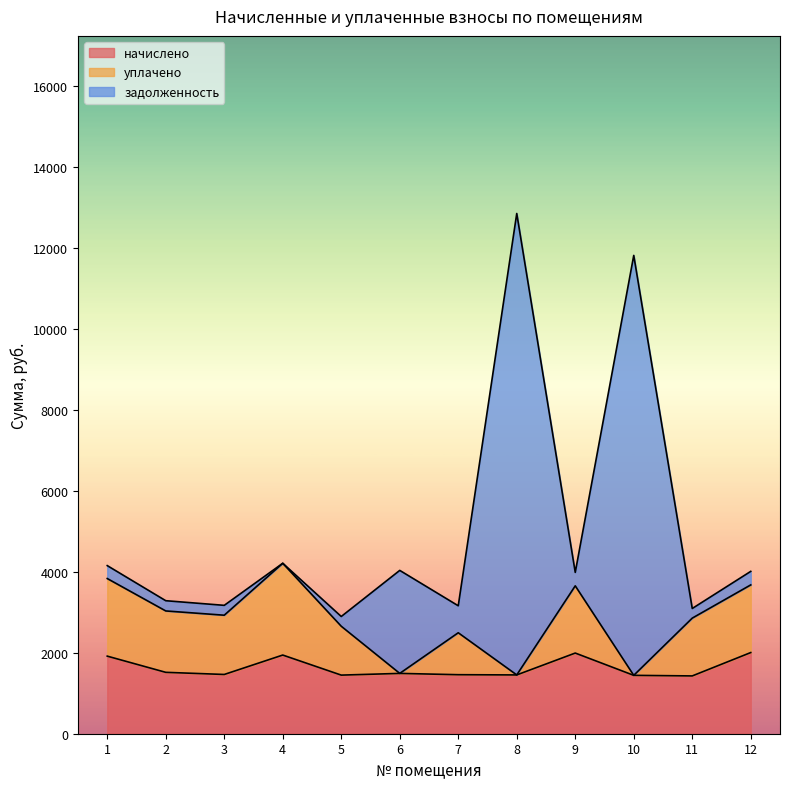

Is it true that задолженность equals 4151.9 at 1?

True